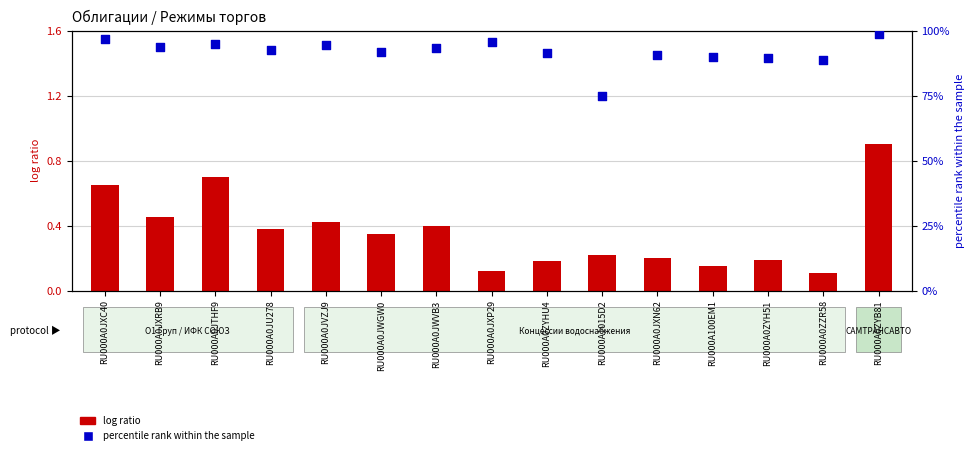

What are all the series names shown in the legend?

log ratio, percentile rank within the sample